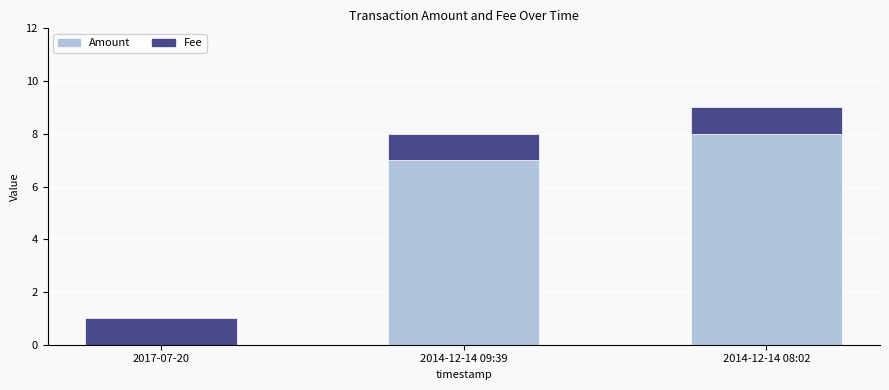

Reading right to left, transcribe the values for Amount.

2014-12-14 08:02=8	2014-12-14 09:39=7	2017-07-20=0